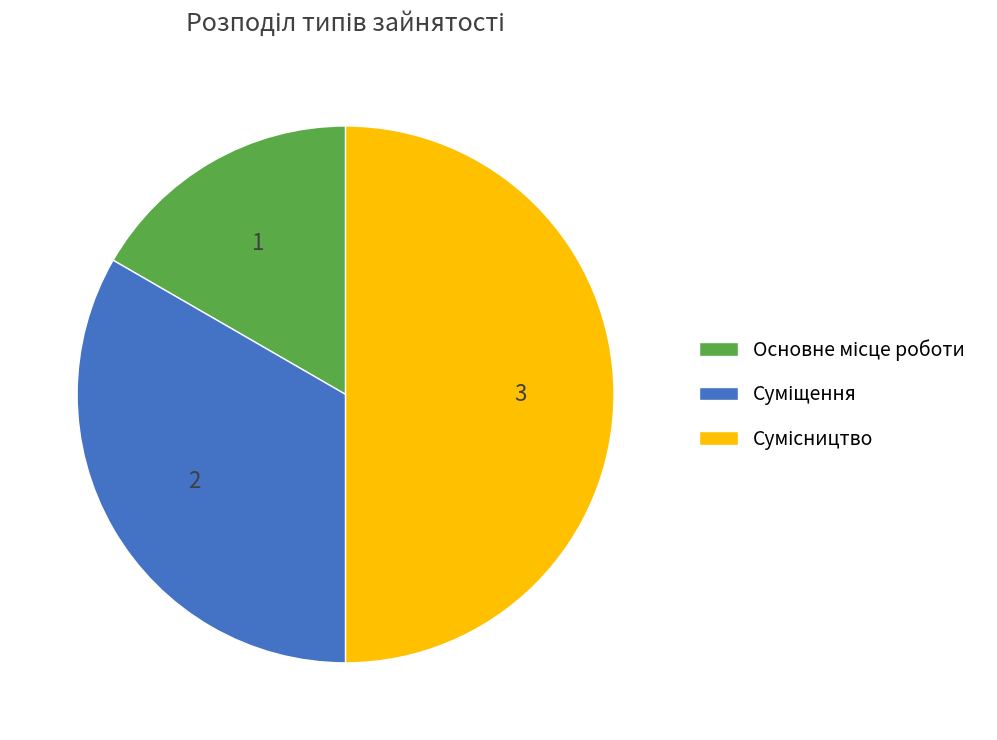

To the nearest percent, what is the difference between the Сумісництво and Суміщення slice percentages?

17%